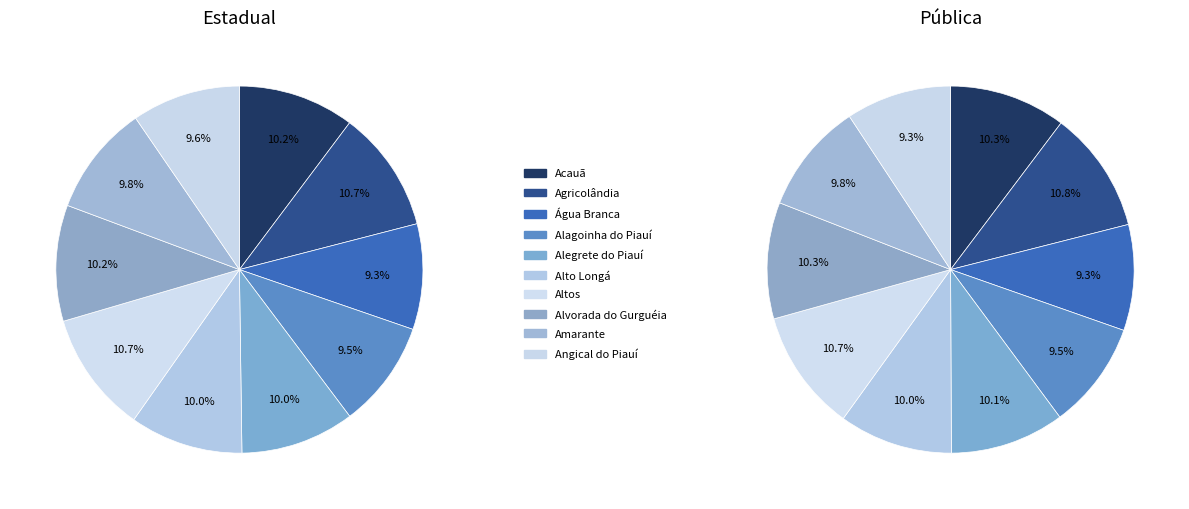

Which slice is the smallest?

Angical do Piauí